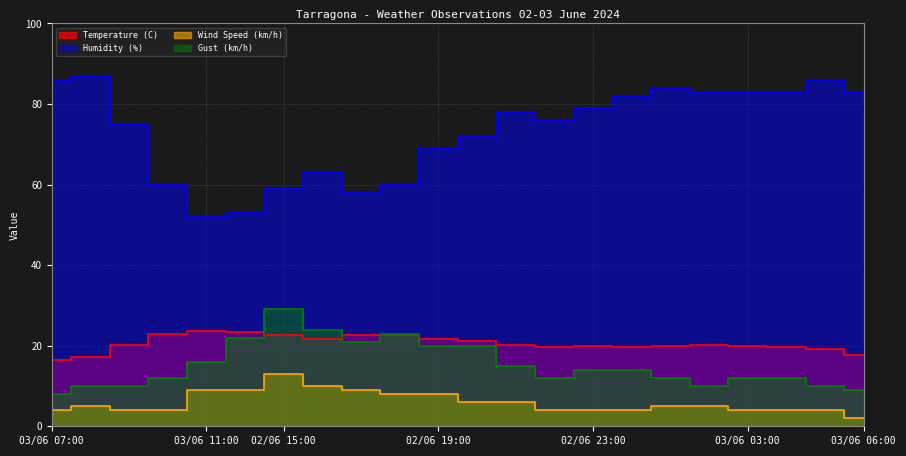

At how many categories does at least one series exceed 23?

22